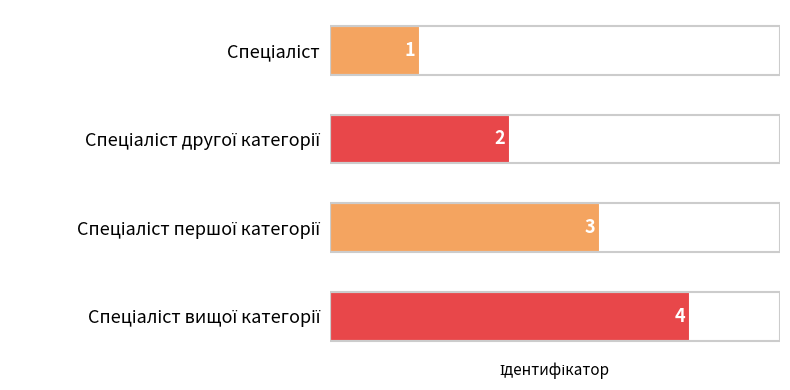

How many values are between 2 and 4?

3